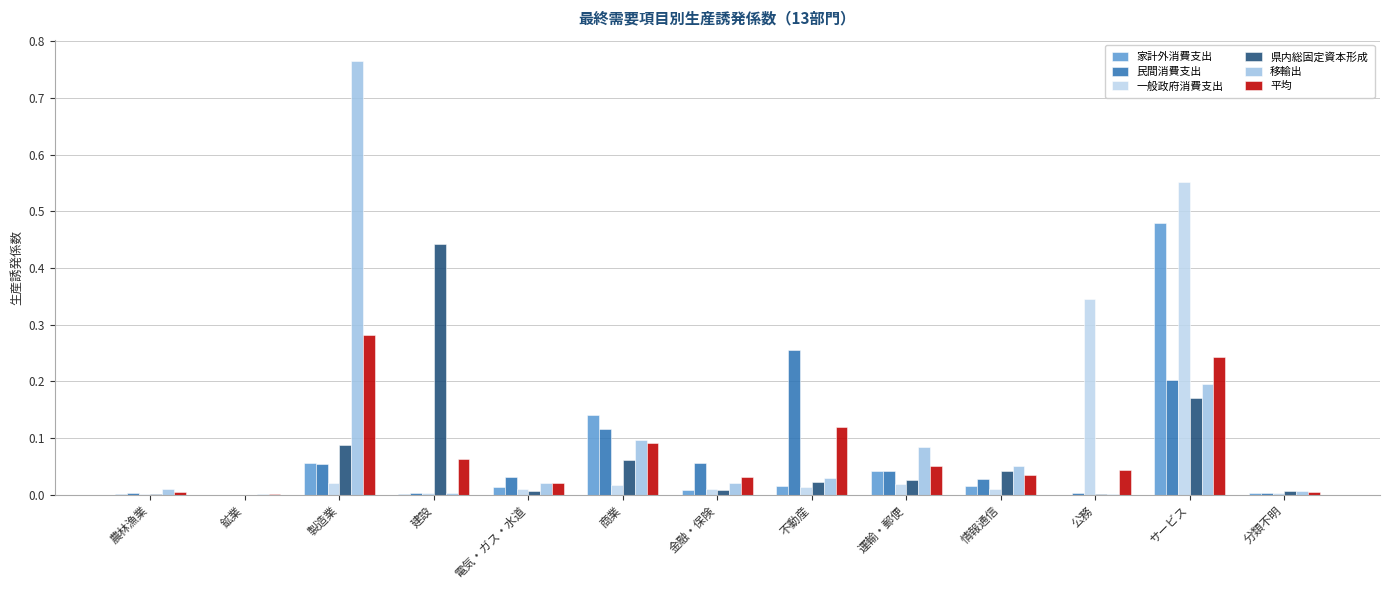

Which has a higher value, 分類不明 or 商業?

商業